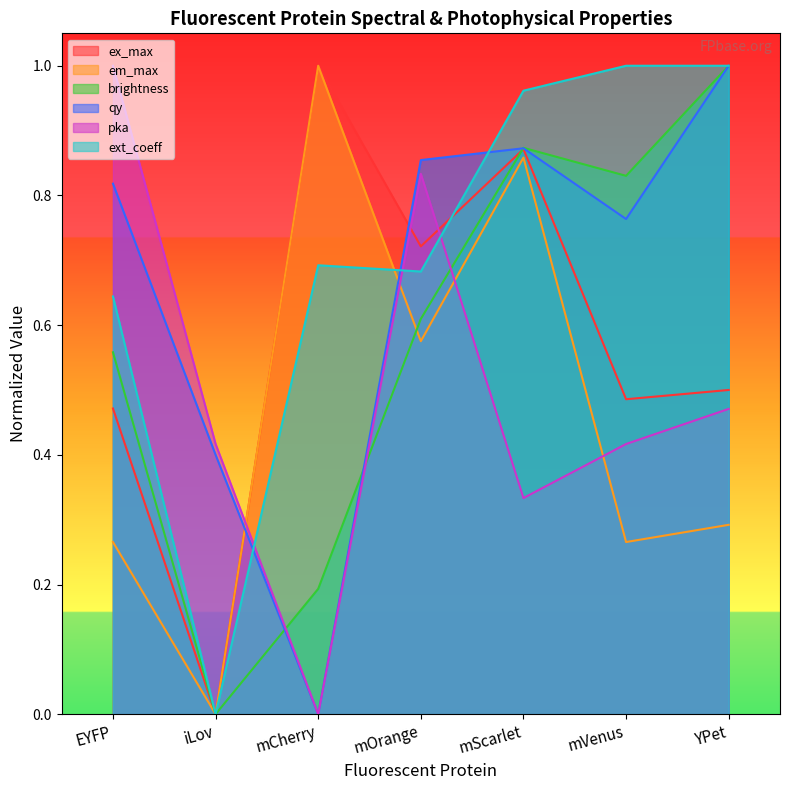

What is the average value of the ext_coeff series?

0.7